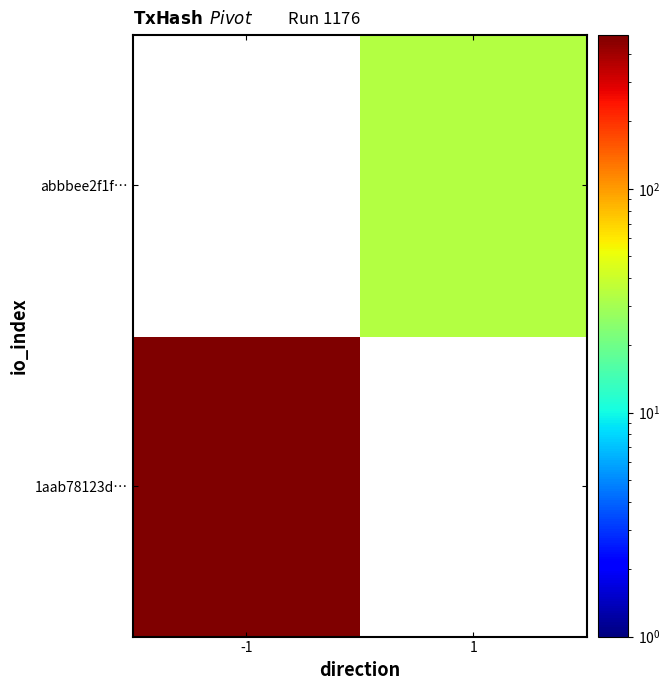

Between -1 and 1, which is larger?

1